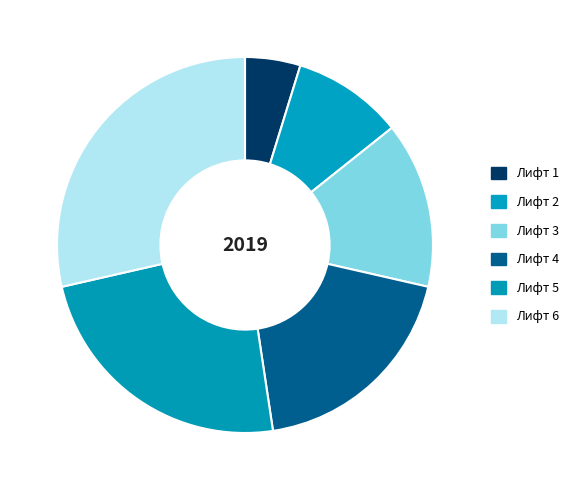

To the nearest percent, what is the difference between the largest and smallest slice percentages?

24%